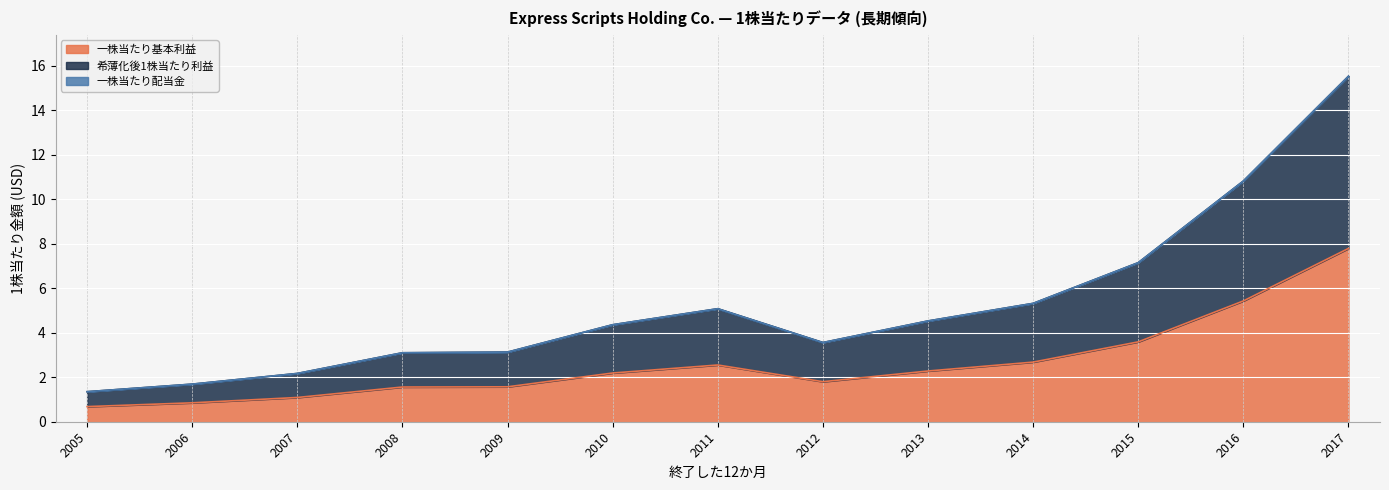

Which category has the lowest value across all series?

2005